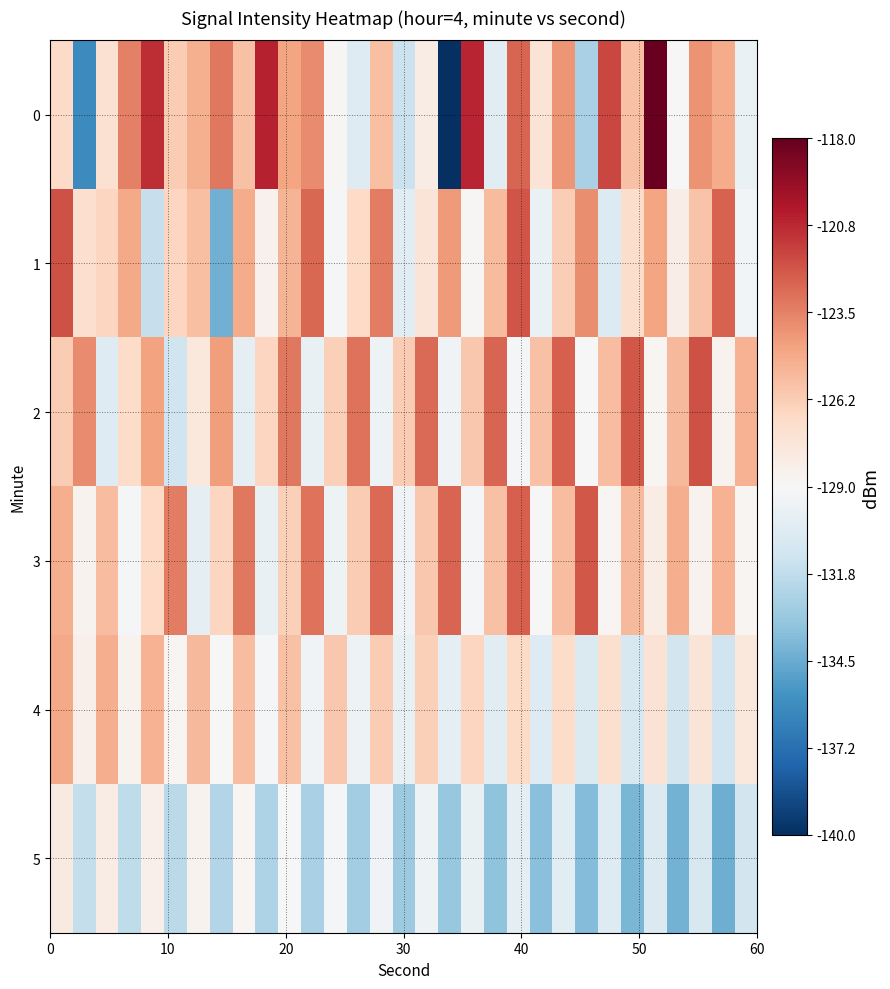

What is the maximum value shown in the chart?

-118.1